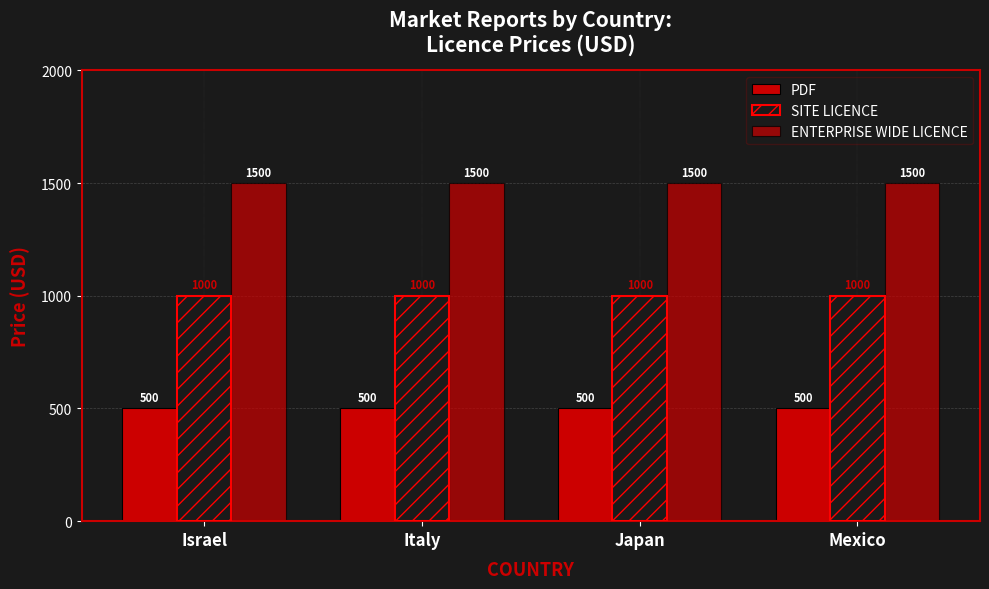

Which series changed the most between Japan and Mexico?

PDF